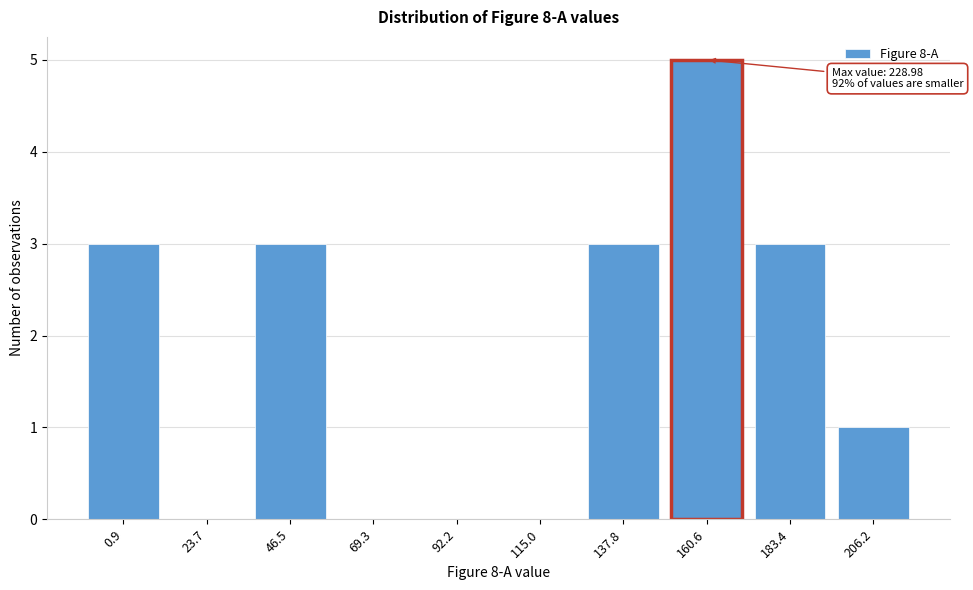

Reading left to right, extract all data points from this chart.

0.9=3	23.7=0	46.5=3	69.3=0	92.2=0	115.0=0	137.8=3	160.6=5	183.4=3	206.2=1